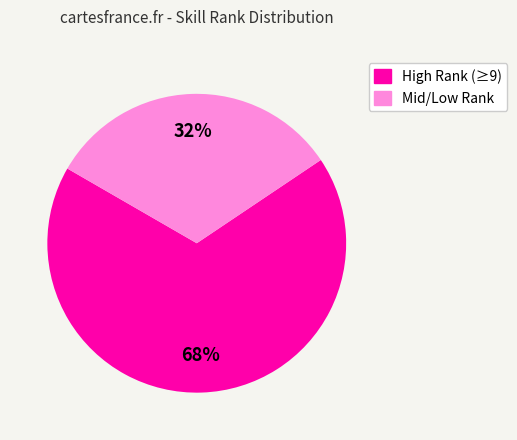

Count the number of slices in the pie.

2